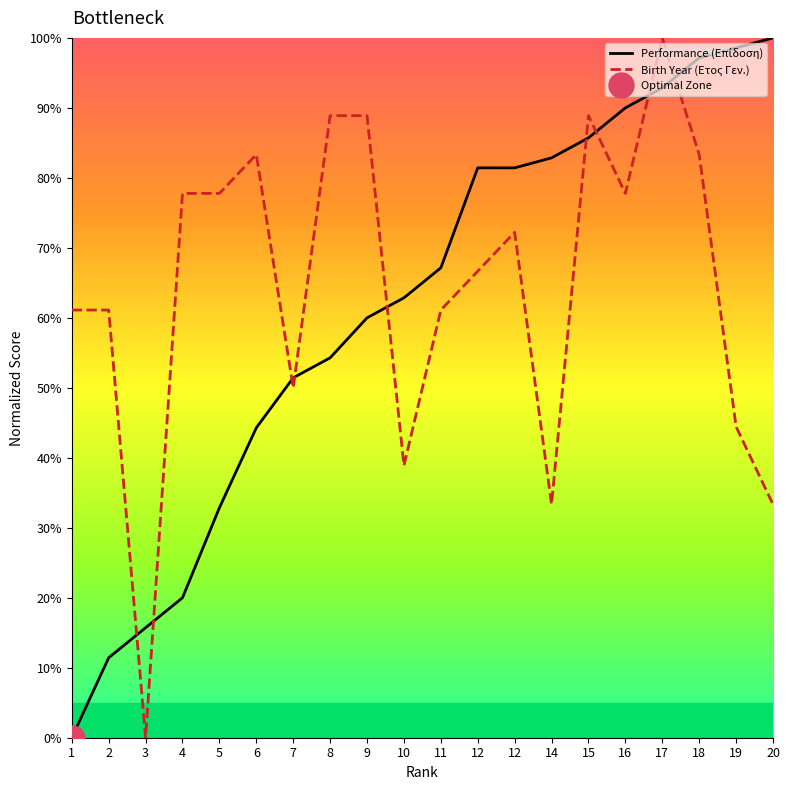

At how many categories does at least one series exceed 4?

20